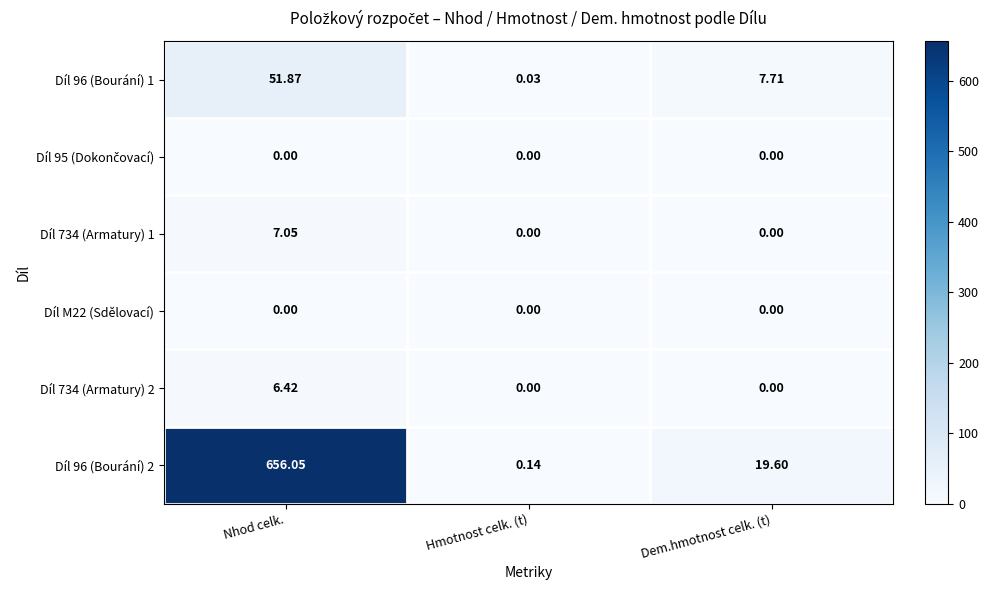

Between Nhod celk. and Dem.hmotnost celk. (t), which series saw the biggest shift?

Díl 96 (Bourání) 2